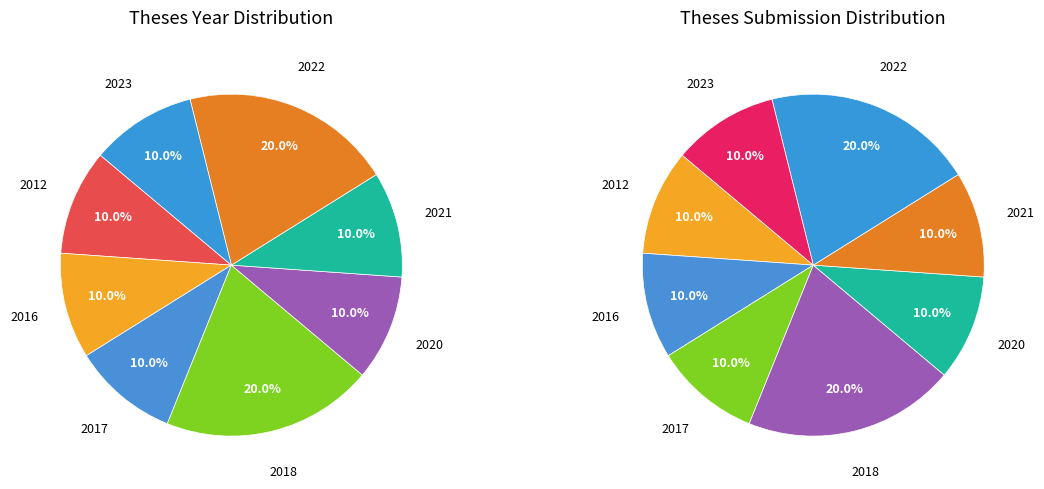

Is there any slice that represents more than half of the pie?

No